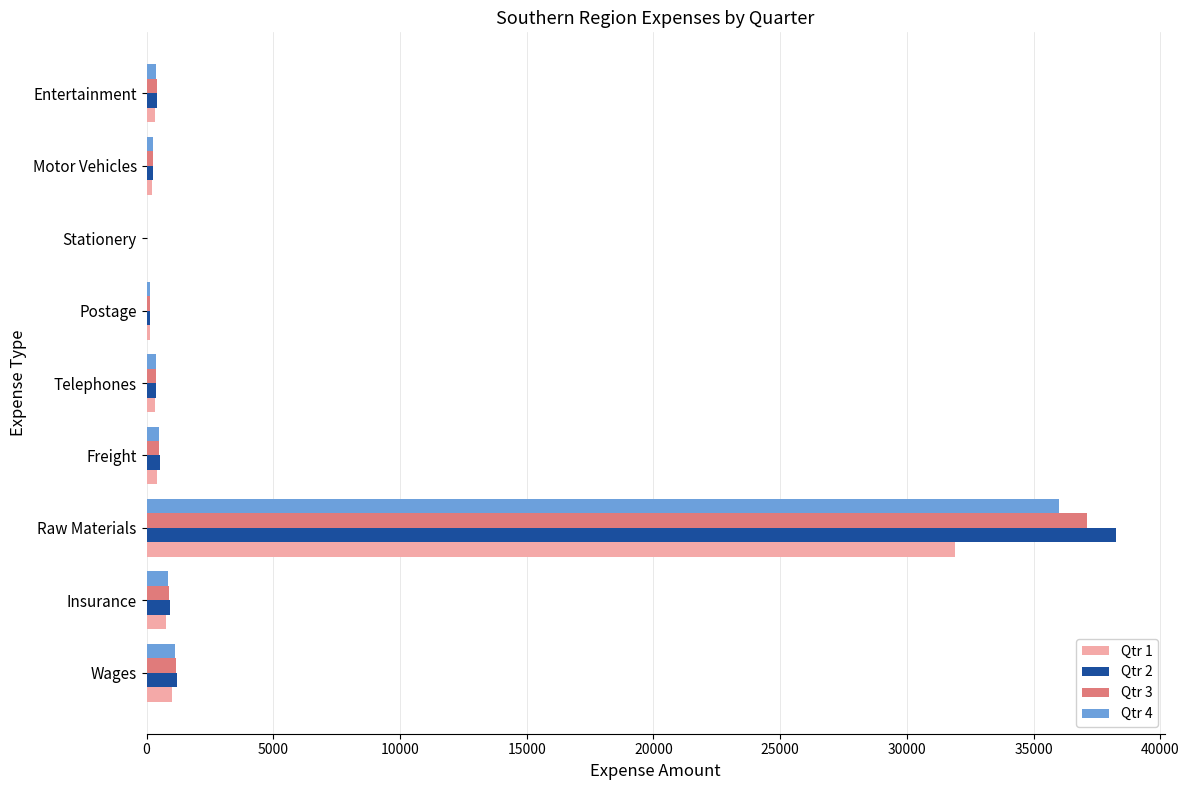

Which category has the highest value in the Qtr 1 series?

Raw Materials